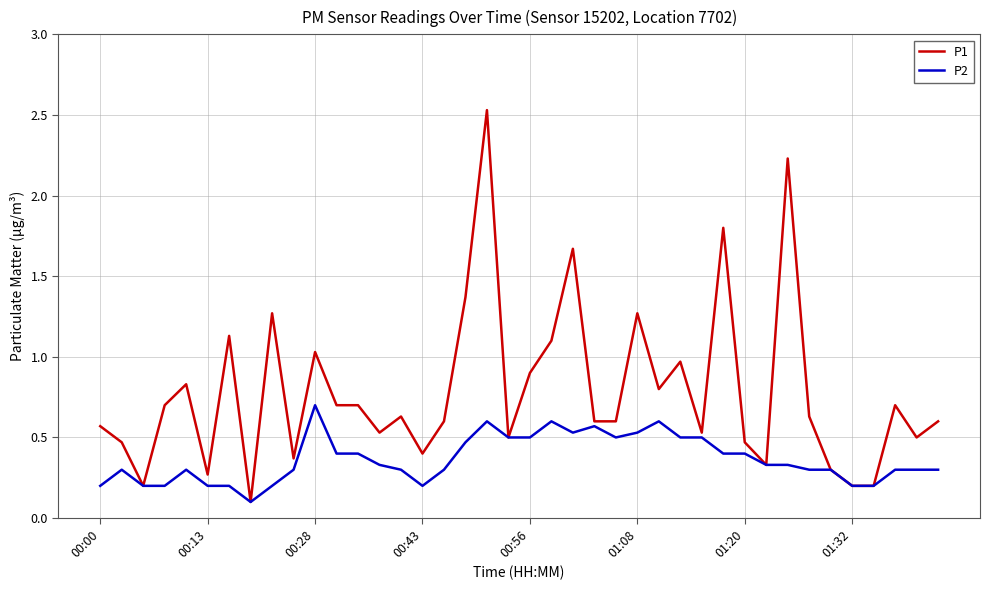

Which series has the largest range (max minus min)?

P1